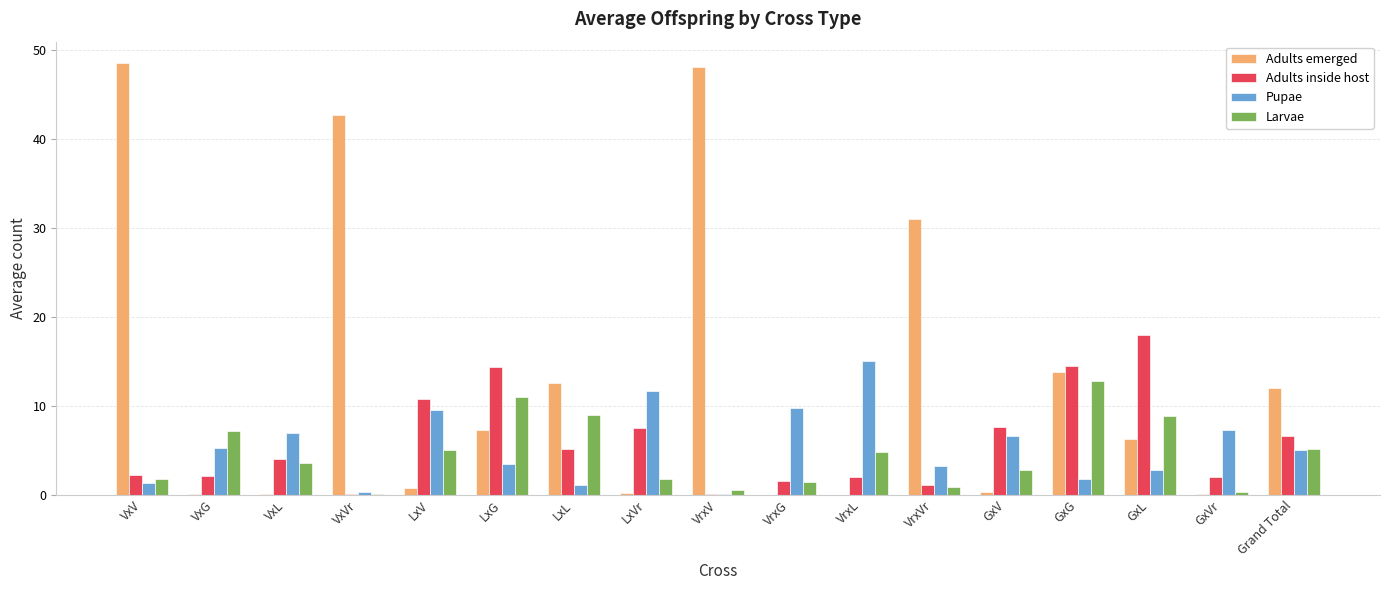

True or false: Adults inside host has a value of 10.8 at LxV.

True